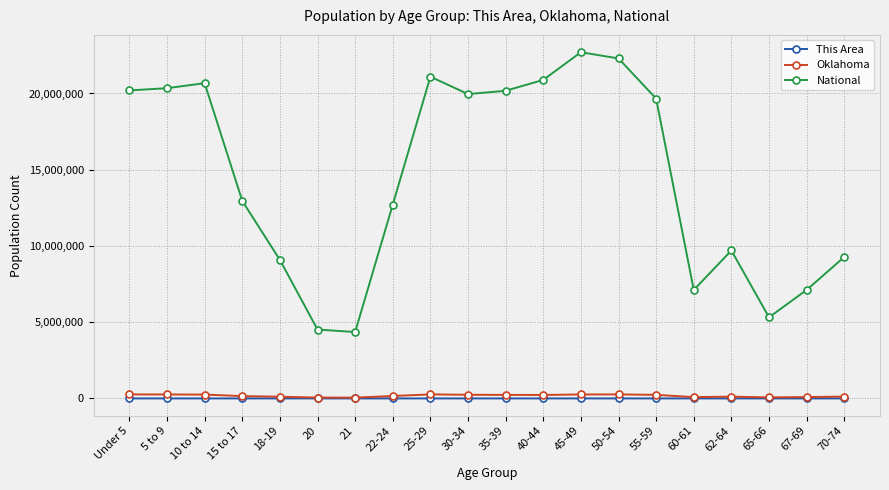

What is the spread (max minus min) of values at 55-59?

19664797